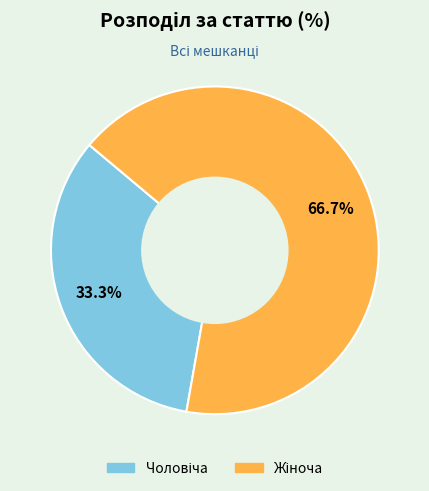

Is there a majority slice in this chart?

Yes